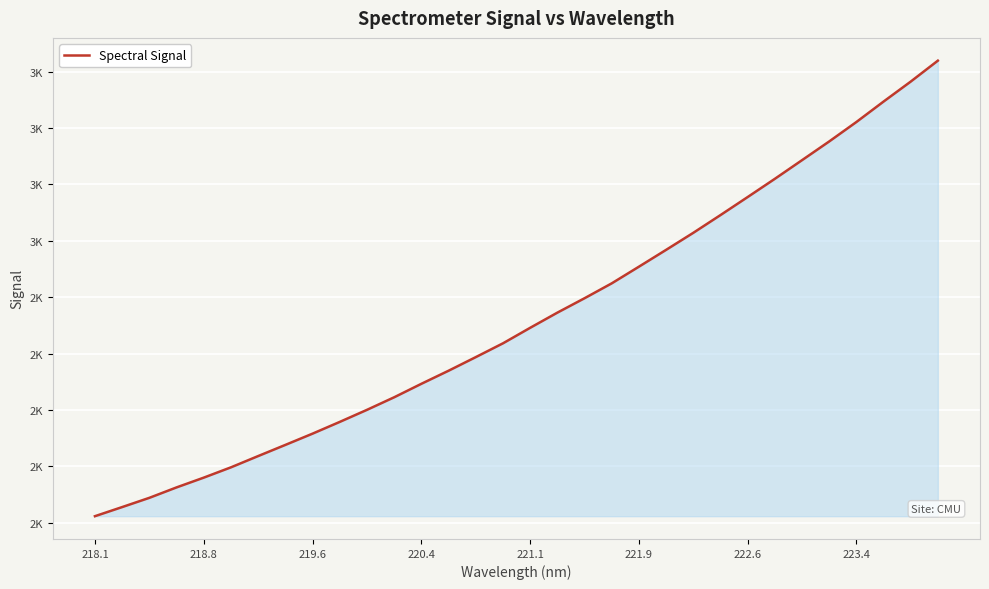

Does the chart have visible grid lines?

Yes